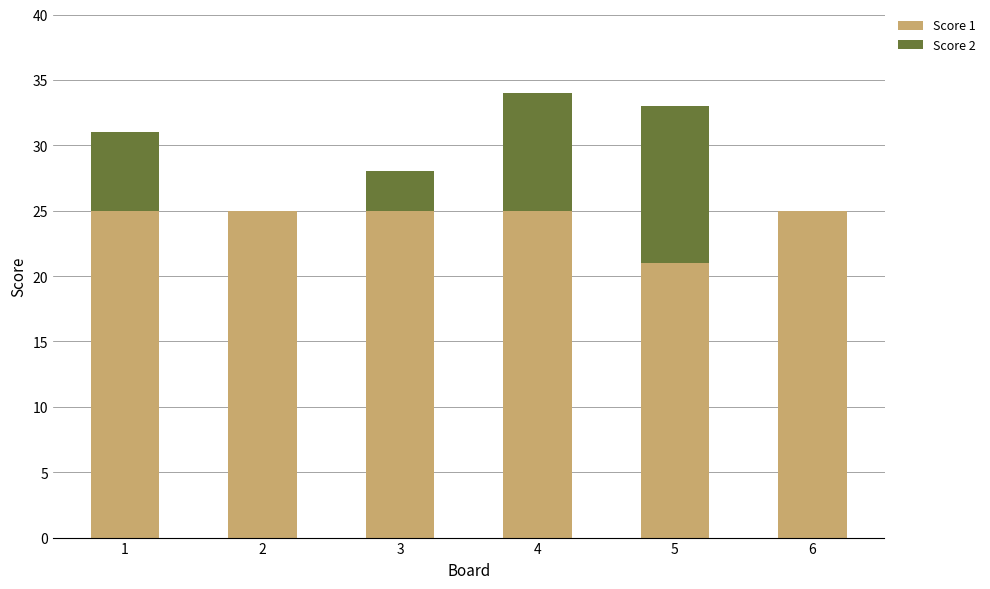

The Score 1 series shows 11 at 3. True or false?

False